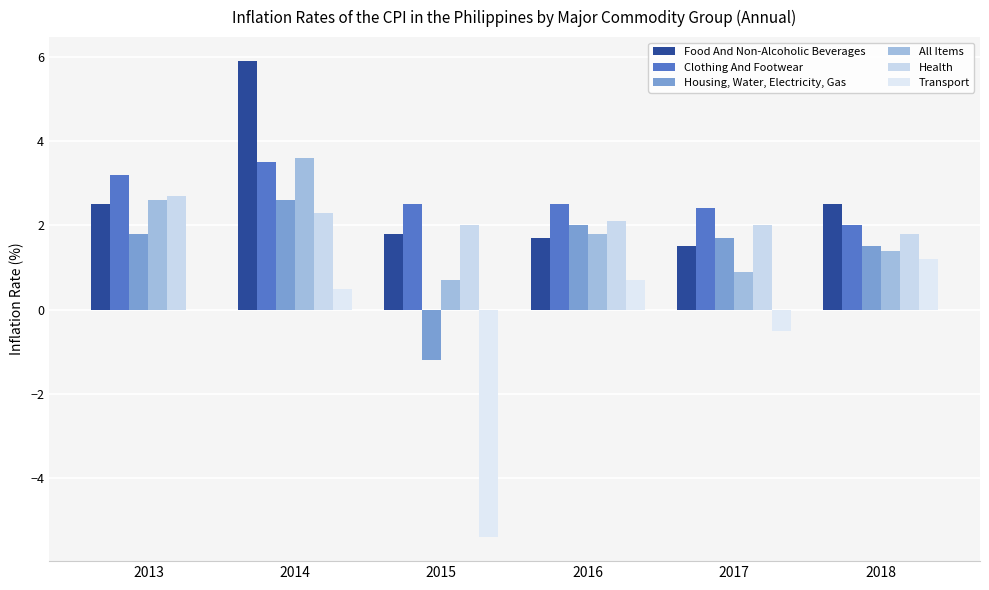

The Transport series shows 3.3 at 2013. True or false?

False